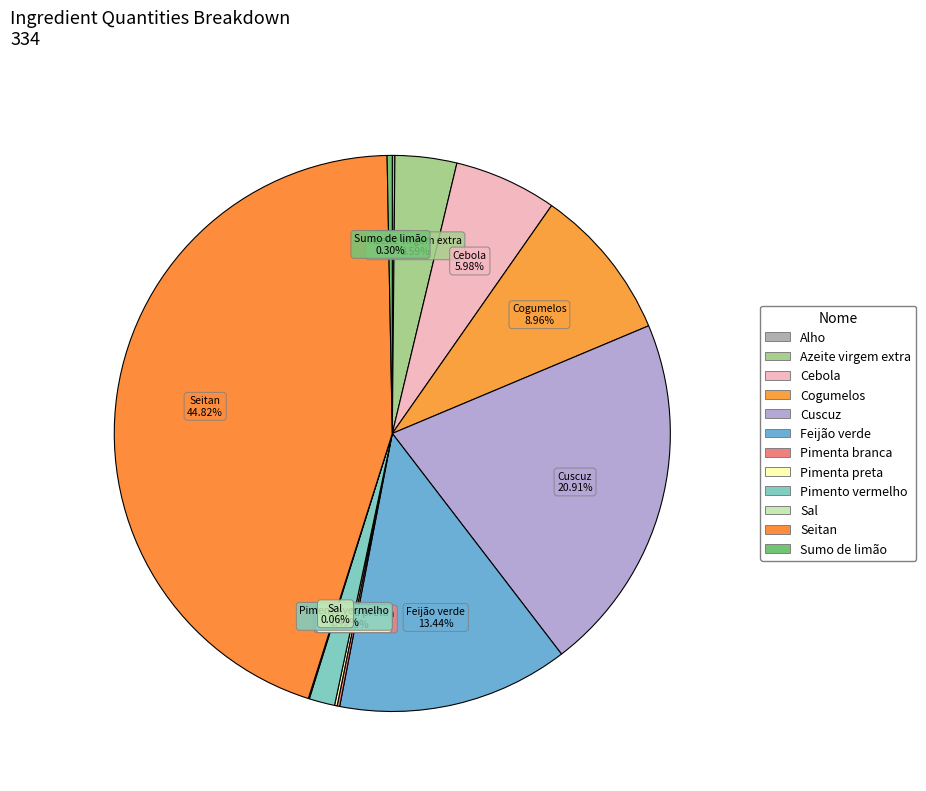

To the nearest percent, what is the difference between the largest and smallest slice percentages?

45%